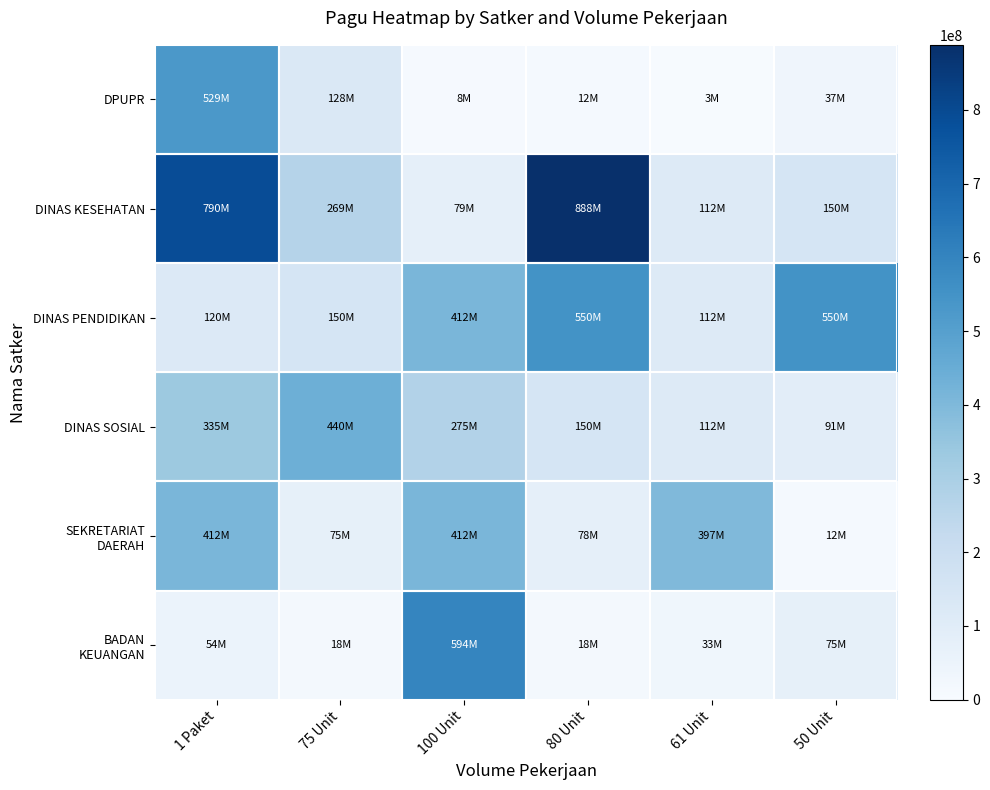

What is the difference between the highest and lowest values at 61 Unit?

393817000